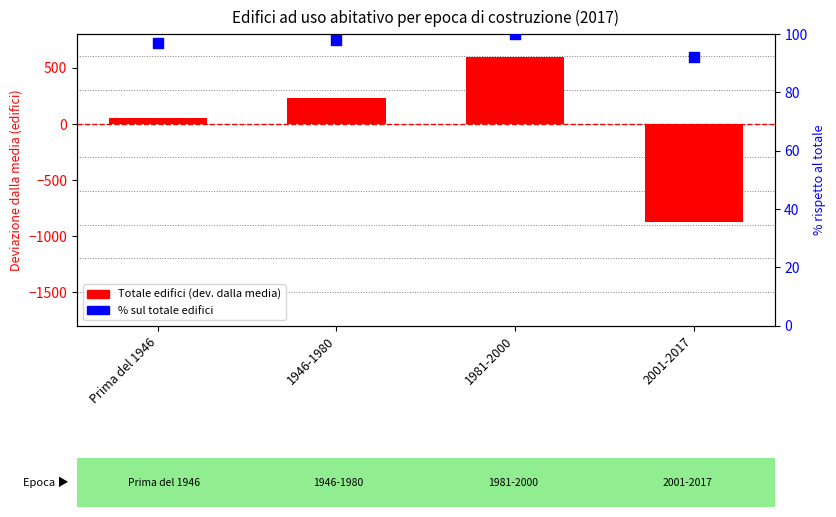

Which series reaches the maximum Y coordinate?

Totale edifici (deviazione dalla media)